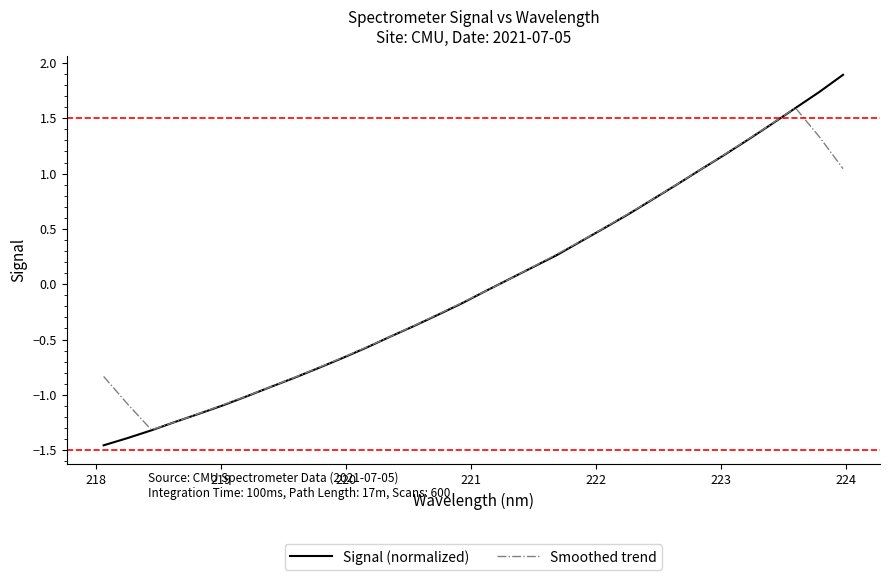

What is the lowest value of the Smoothed trend series?

-1.3